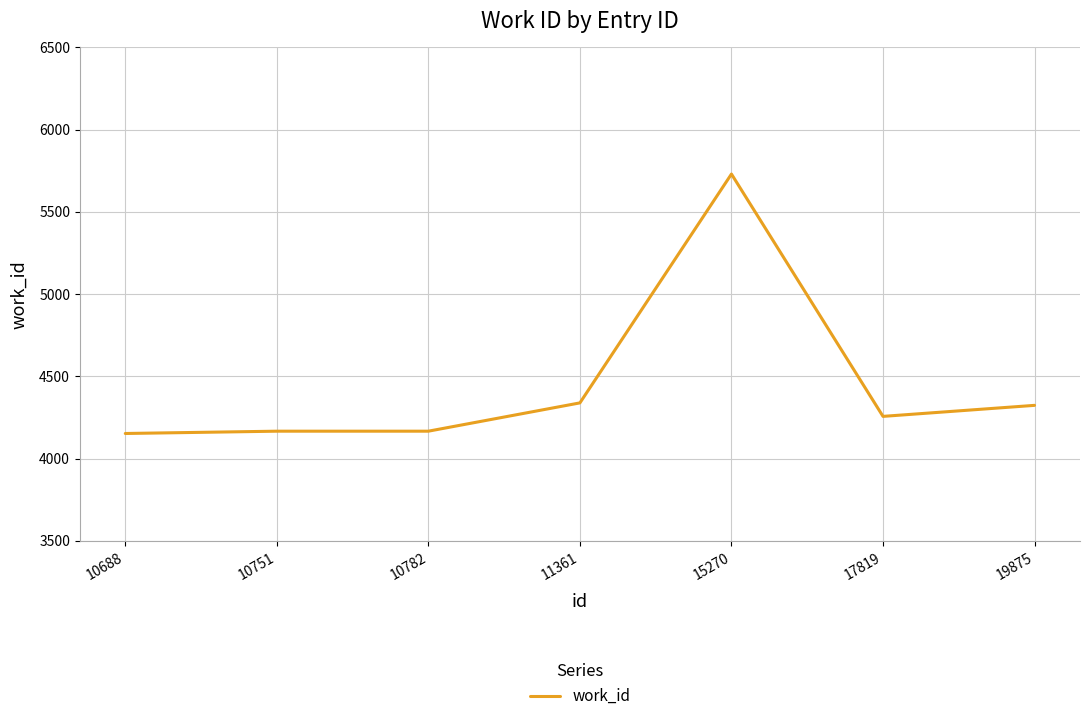

What is the change in value from 15270 to 19875?

-1406